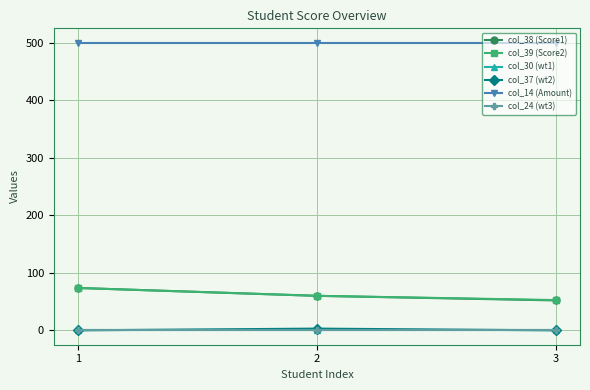

At which label does col_37 (wt2) reach its peak?

2